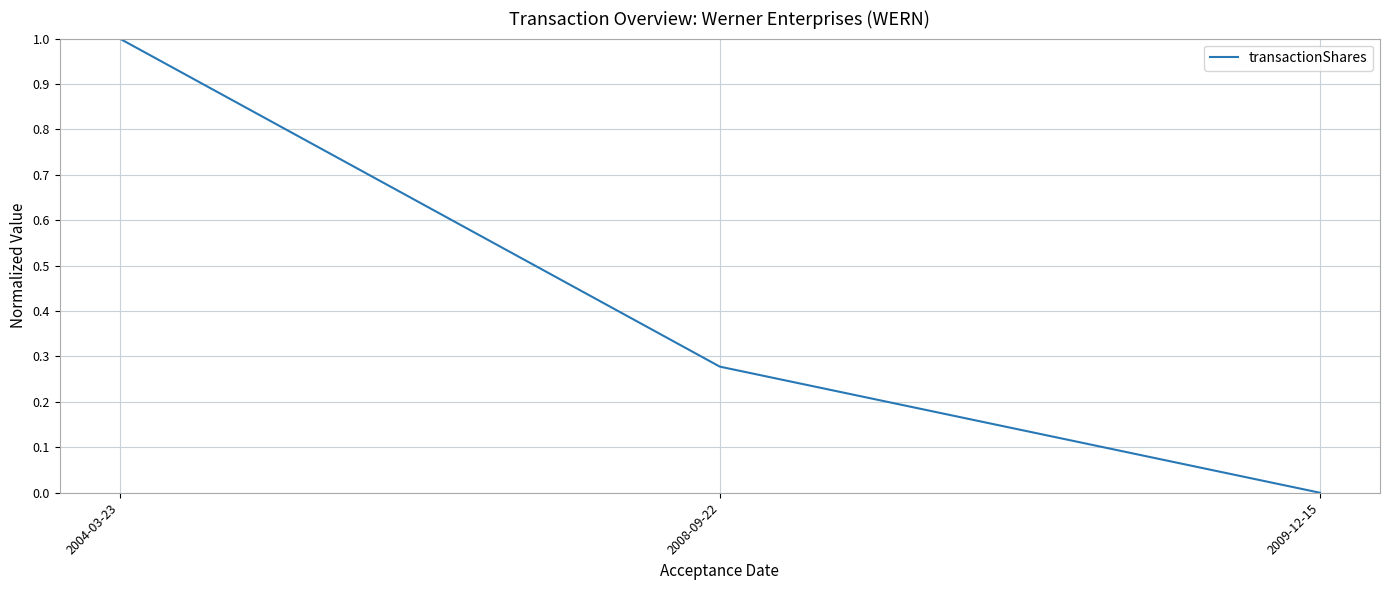

Rank the categories by value from lowest to highest.

2009-12-15, 2008-09-22, 2004-03-23